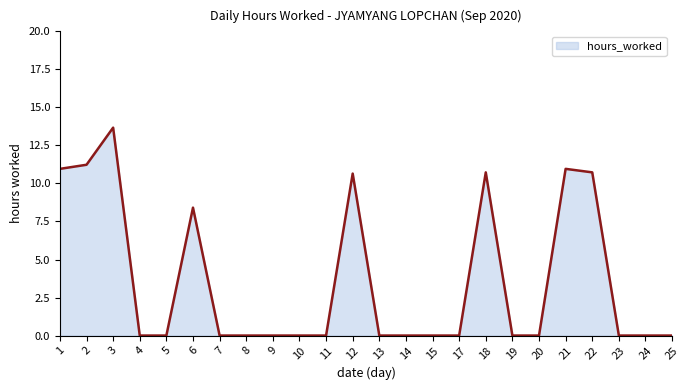

List the labels in order of value, largest first.

3, 2, 1, 21, 18, 22, 12, 6, 4, 5, 7, 8, 9, 10, 11, 13, 14, 15, 17, 19, 20, 23, 24, 25